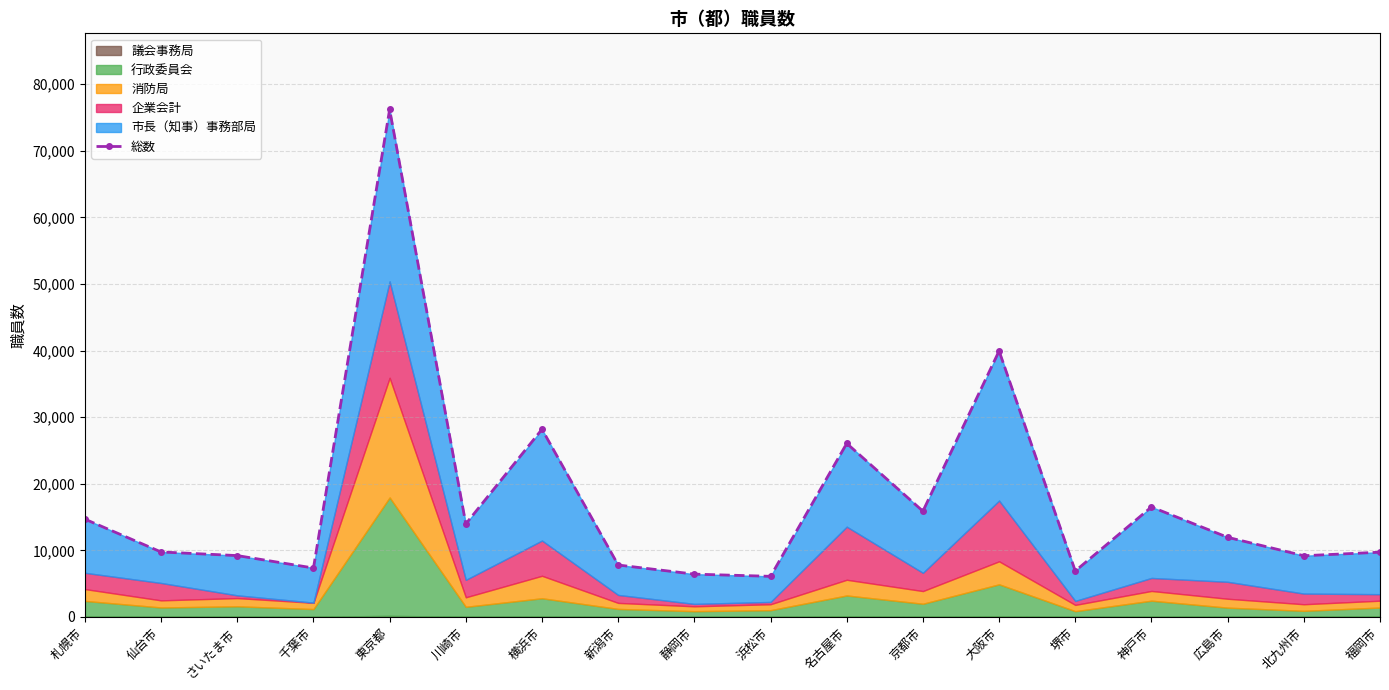

Reading left to right, extract all data points from this chart.

14680	9749	9207	7340	76202	13968	28178	7789	6421	6091	26055	15876	39934	6895	16508	11951	9185	9717